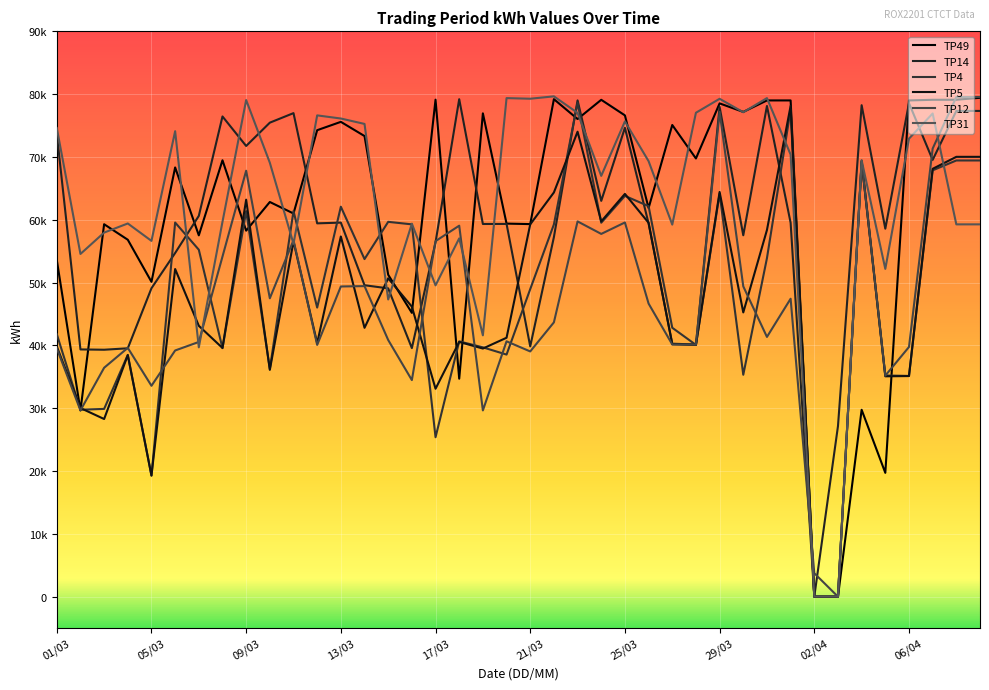

Reading left to right, list all the values displayed in this chart.

TP49: 53610	29650	59290	56820	50120	68330	57520	69470	58270	62830	61000	74260	75590	73330	51250	45180	79120	34700	76940	59390	59310	79200	76040	79100	76620	61870	75090	69760	78530	77170	79000	79000	0	0	29750	19710	79000	79100	79110	79420
TP14: 73690	39360	39310	39540	49100	54710	60620	76450	71750	75460	76980	59430	59550	49580	49080	39570	56410	79200	59330	59340	39840	57240	79010	63010	74640	59420	40270	40140	77970	57530	78120	59520	0	27140	78240	58580	78570	69530	77330	77330
TP4: 41790	29760	29890	38490	19280	59560	55230	39560	61370	36250	61390	46020	62080	53740	59670	59270	25380	40640	39690	38540	48960	59260	78650	59530	63800	62170	42810	40080	64160	35330	53890	77520	0	0	69430	35210	35140	67870	69440	69440
TP5: 39840	30030	28280	38450	19280	52160	43120	39590	63200	36110	56550	40360	57340	42800	50680	46170	33100	40550	39500	41220	59270	64350	74020	59740	64120	59520	40190	40090	64430	45250	58370	78130	0	0	69240	35080	35120	68110	70020	70020
TP12: 39540	29650	36440	39610	33570	39190	40550	54140	67810	47500	56750	40080	49380	49440	40860	34480	56600	59060	29650	40650	39040	43670	59740	57750	59570	46660	40150	40120	77180	49400	41350	47430	3730	0	69250	35190	39750	71330	79540	79540
TP31: 74610	54560	57960	59410	56640	74100	39690	59680	79060	69080	56180	76620	76120	75260	47310	59380	49560	57040	41600	79370	79270	79650	77020	66990	75660	69330	59230	77040	79260	77120	79370	70380	0	0	69460	52180	72910	76920	59270	59270